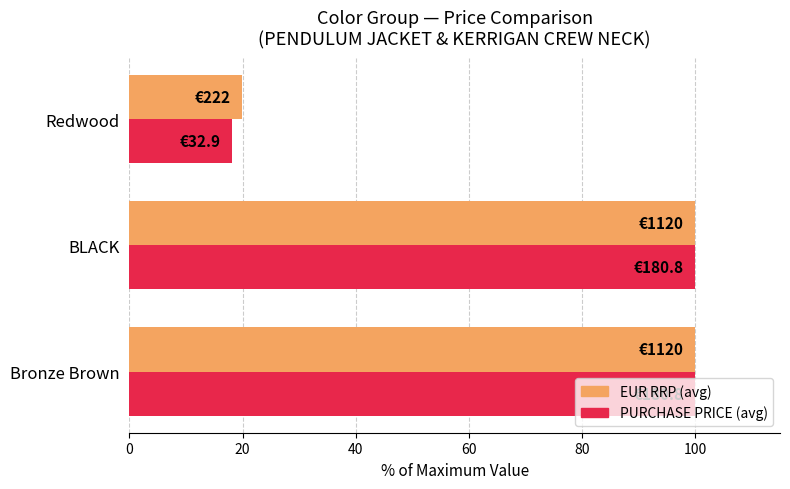

Which series has the largest range (max minus min)?

PURCHASE PRICE (avg)